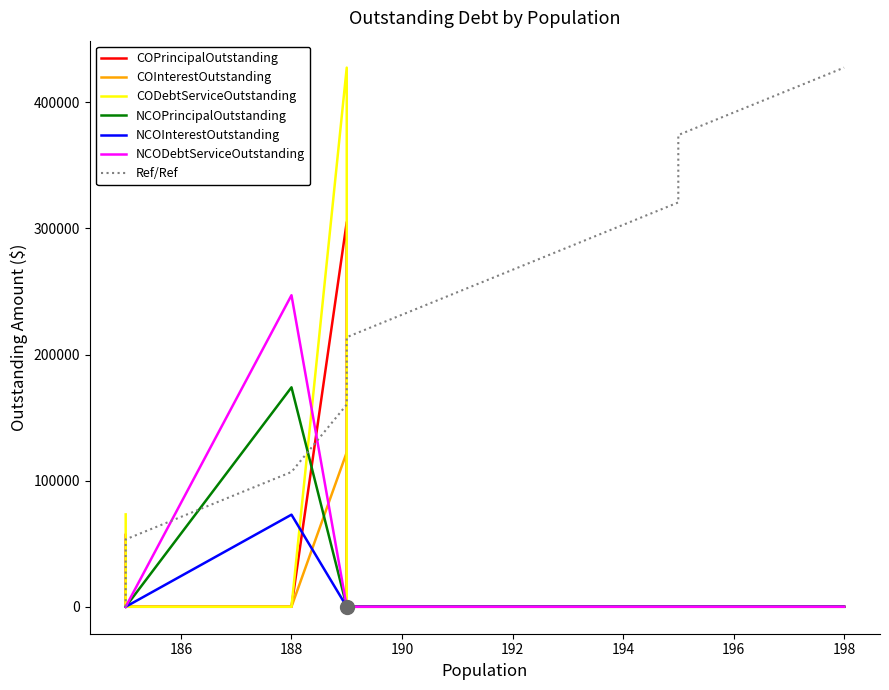

Does the chart display data point markers on the line(s)?

No